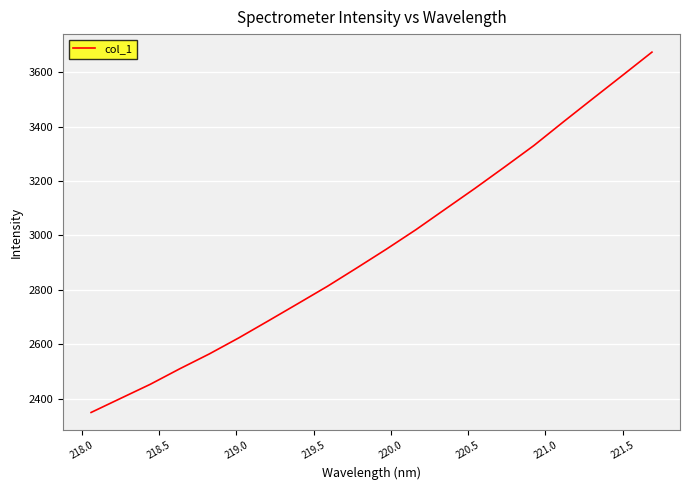

Reading left to right, extract all data points from this chart.

2349.9	2401.6	2453.1	2510.2	2564.7	2623.8	2686.2	2749.4	2813.1	2880.8	2949.7	3021.1	3097.1	3172.9	3251.1	3330.5	3417.4	3502.9	3587.9	3673.3